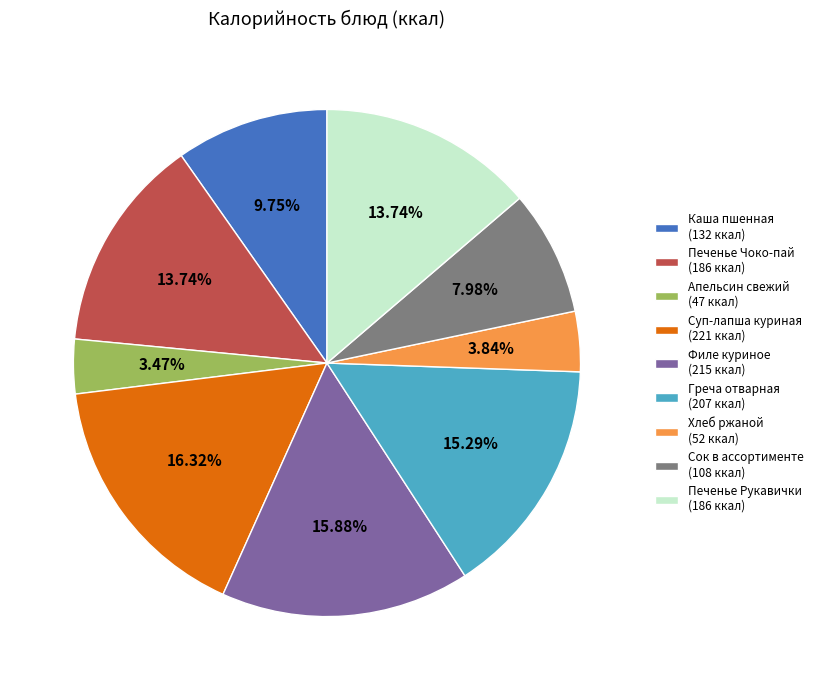

Combined, do Печенье Рукавички (186 ккал) and Греча отварная (207 ккал) account for over 50%?

No